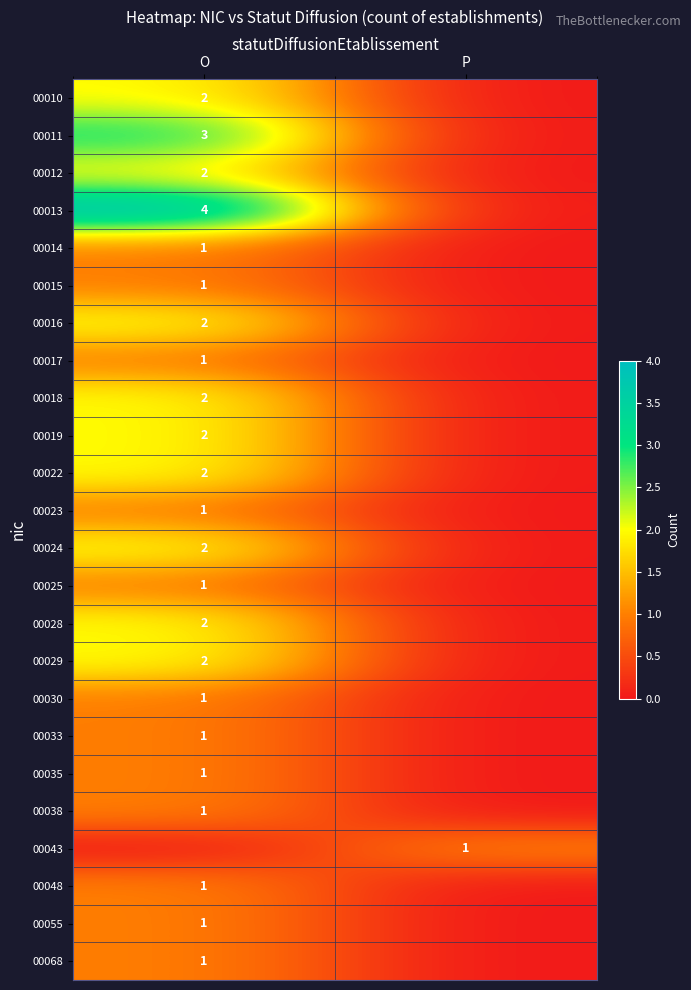

At which category does the chart reach its minimum across all series?

P